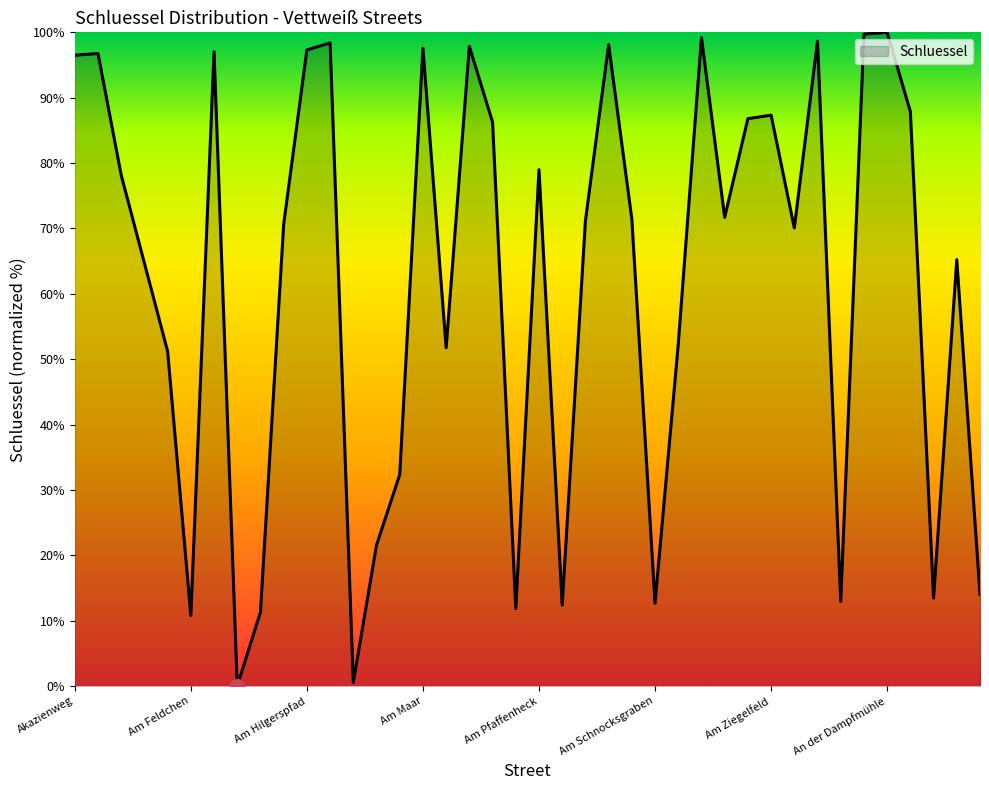

What is the difference between the maximum and minimum values?

100.0